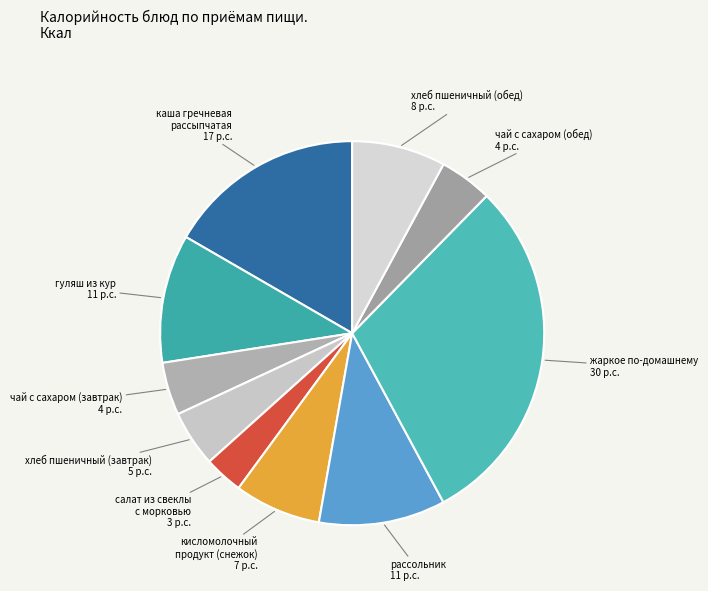

Count the number of slices in the pie.

10